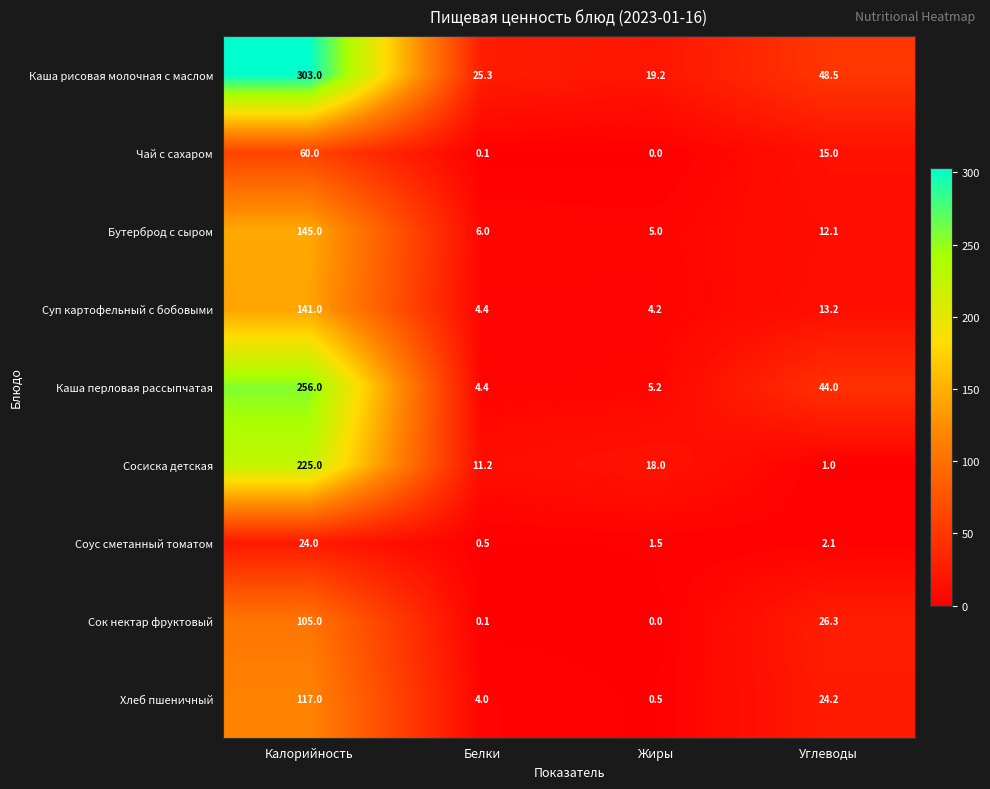

What is the greatest value displayed?

303.0